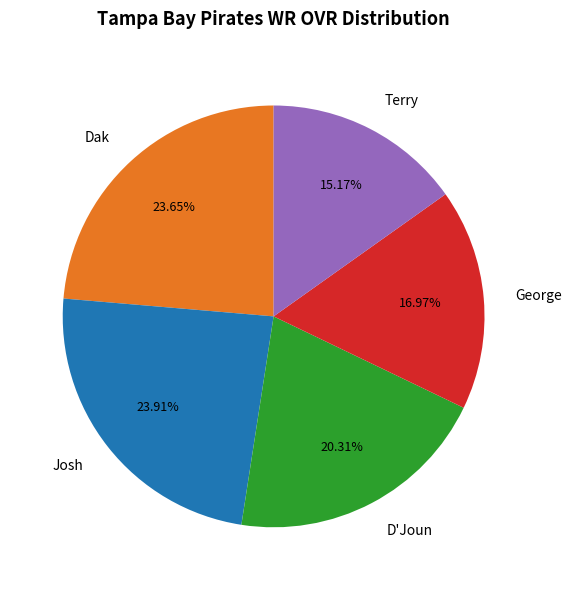

Combined, what portion of the pie is Terry and George?

32.1%